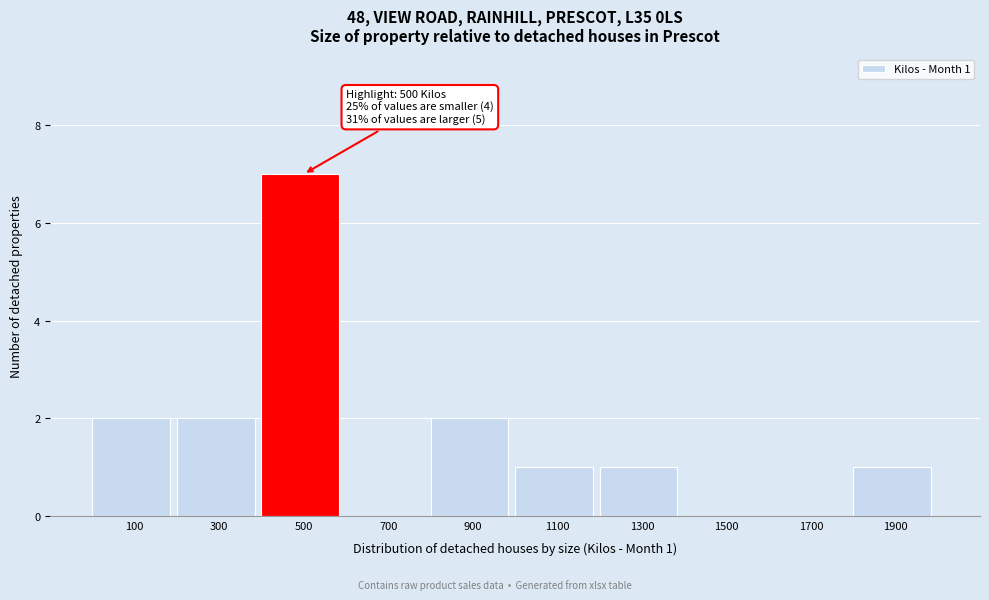

Reading left to right, what are all the values shown in this chart?

100=2	300=2	500=7	700=0	900=2	1100=1	1300=1	1500=0	1700=0	1900=1